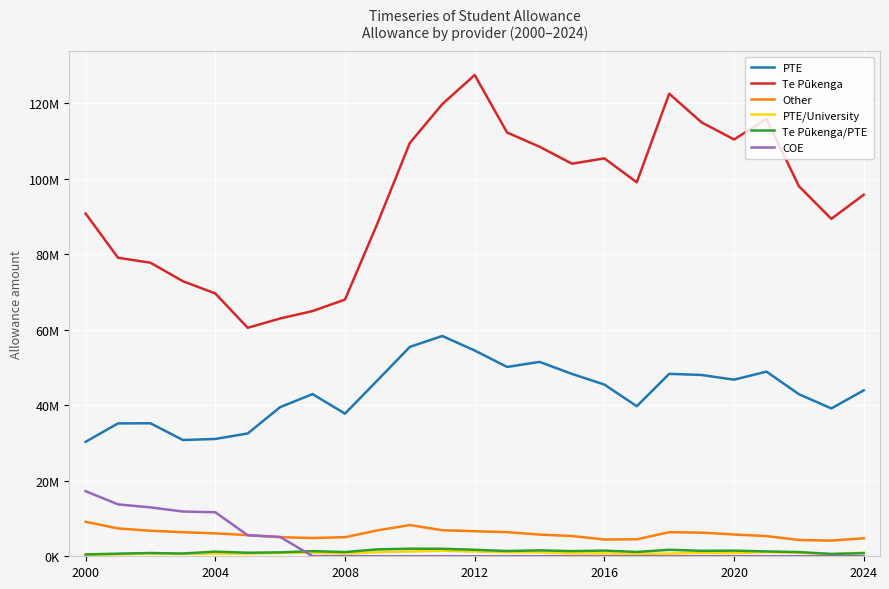

Does the chart display data point markers on the line(s)?

No